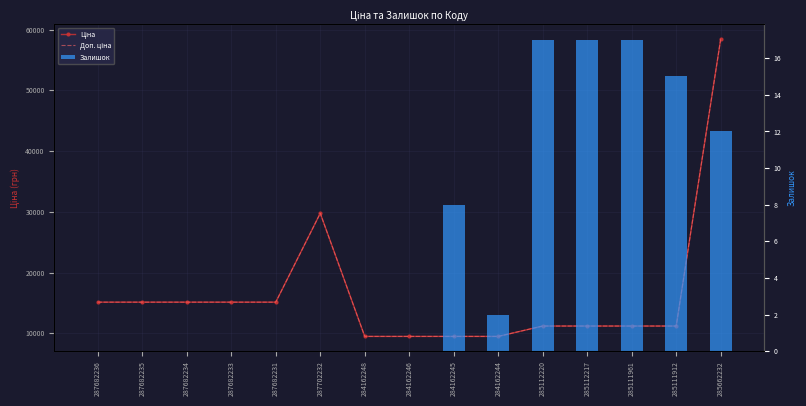

At which label does Залишок reach its minimum?

287682236